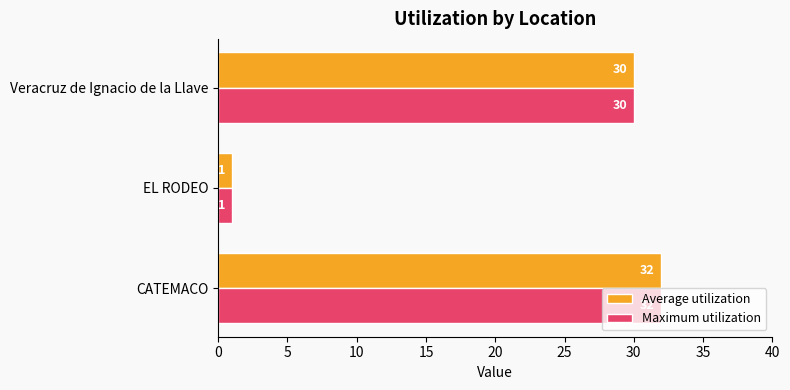

How many series are shown in this chart?

2